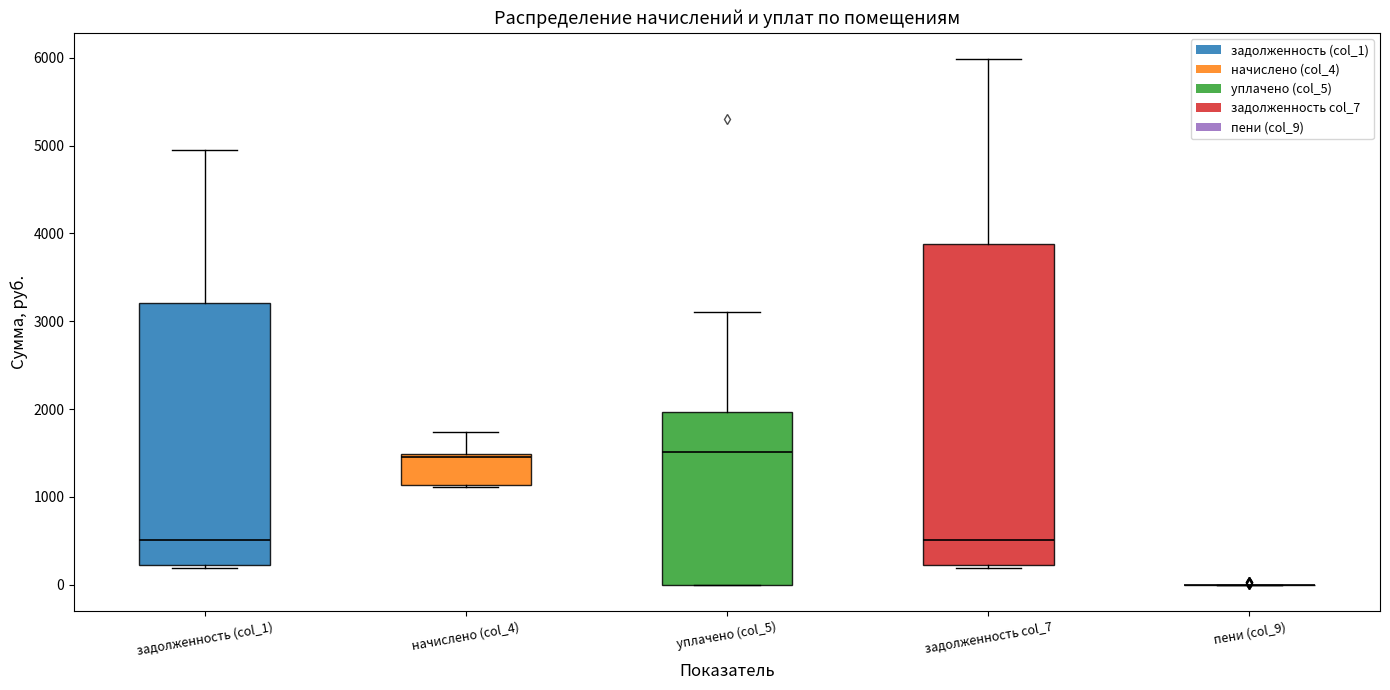

Which box is the tallest, from its lower edge to its upper edge?

задолженность col_7